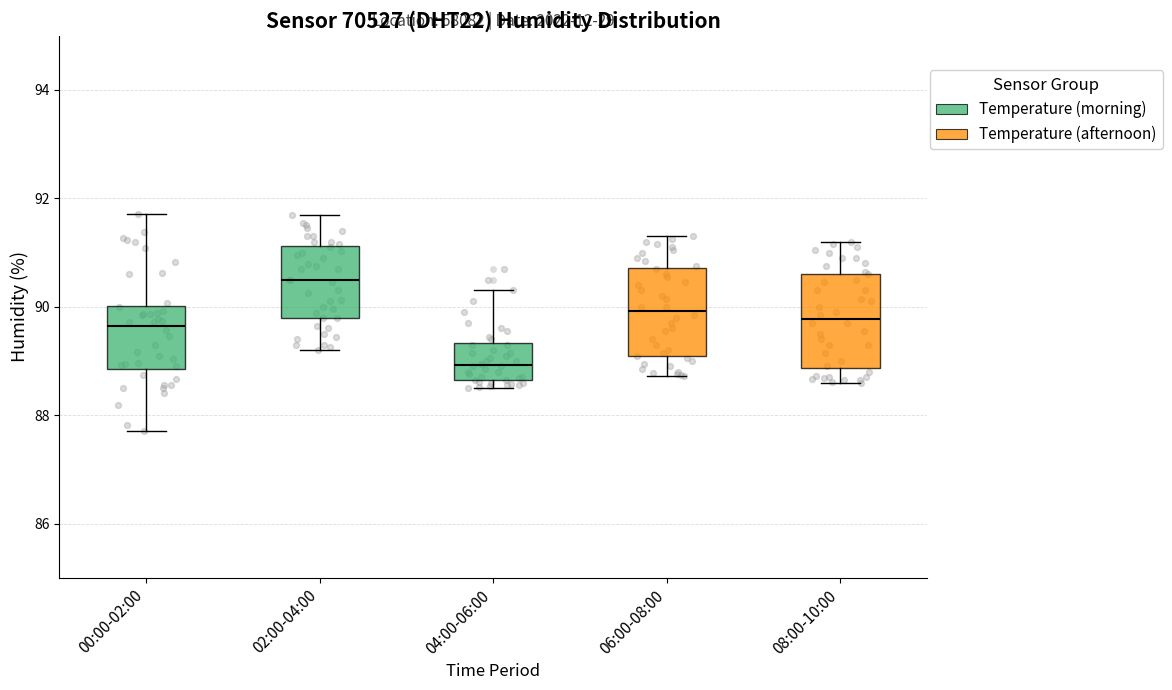

Which box's median line is the lowest?

04:00-06:00